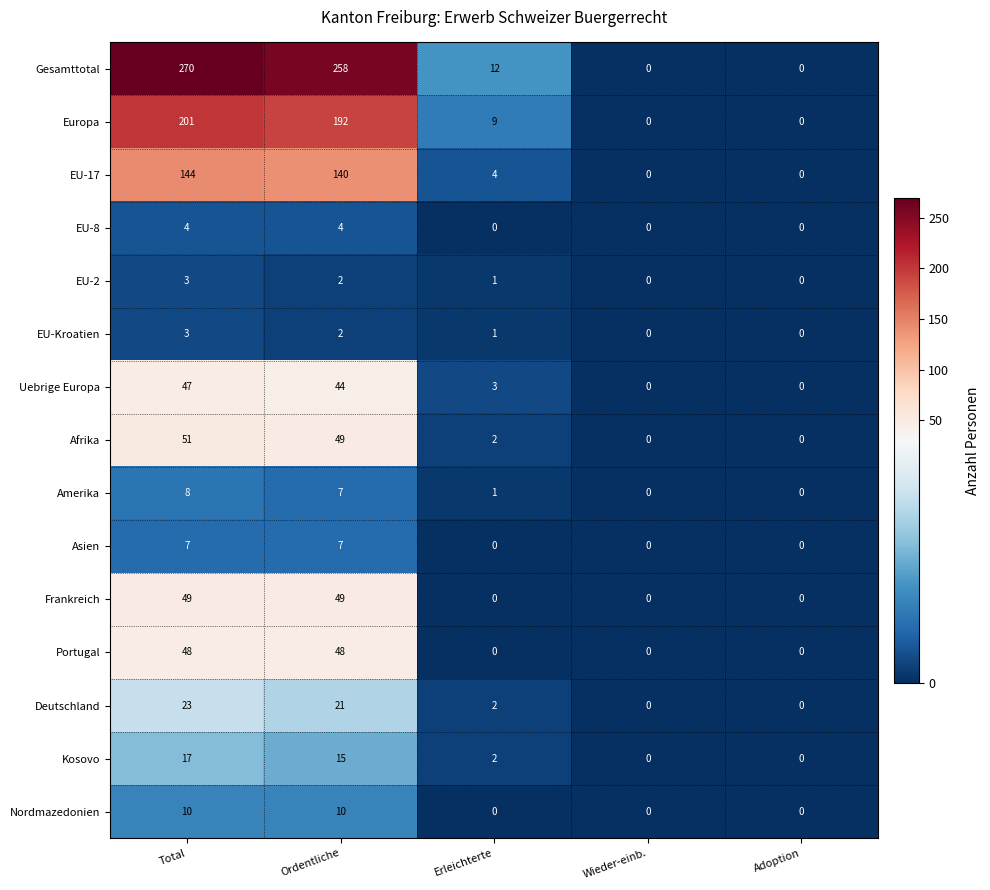

At which label does EU-2 reach its peak?

Total